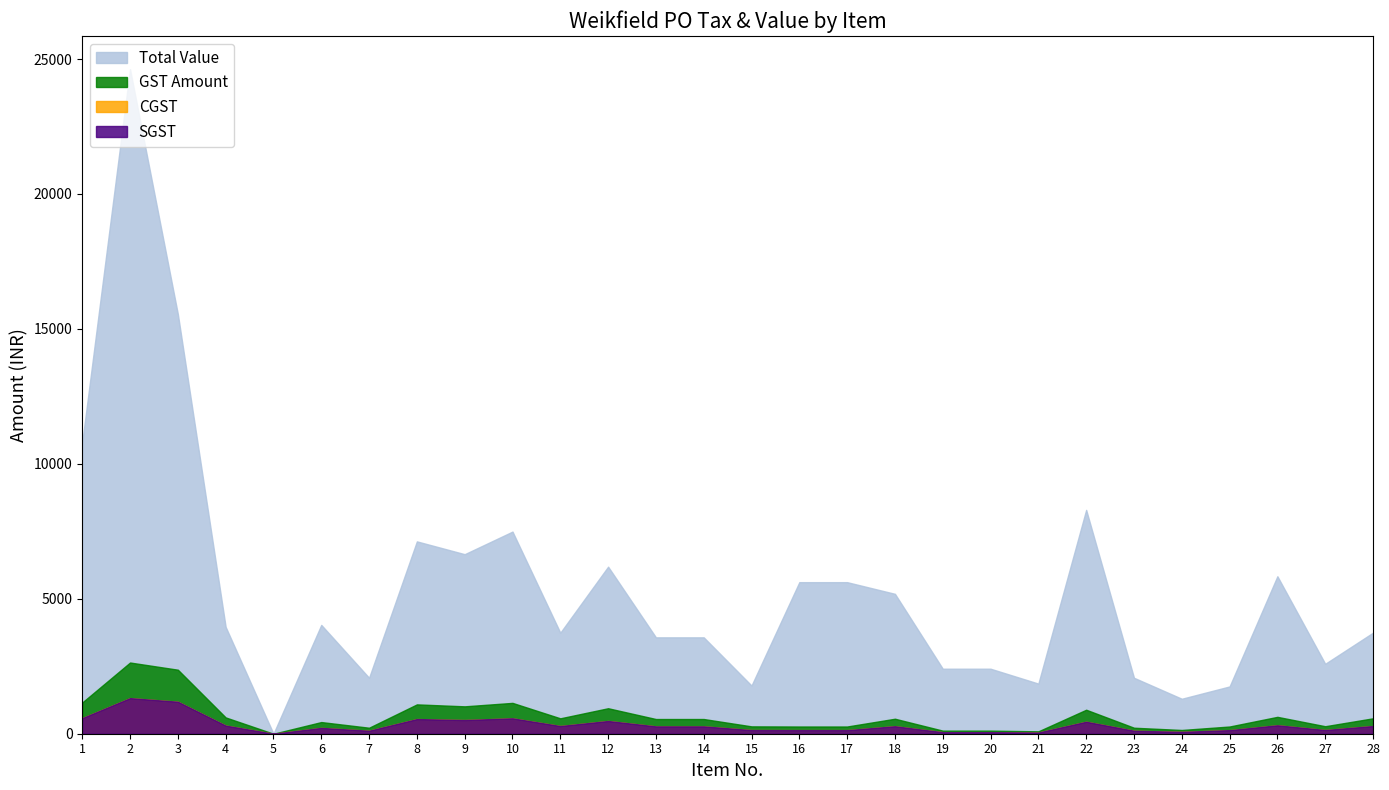

The value of GST Amount at 16 is 152.7. True or false?

False